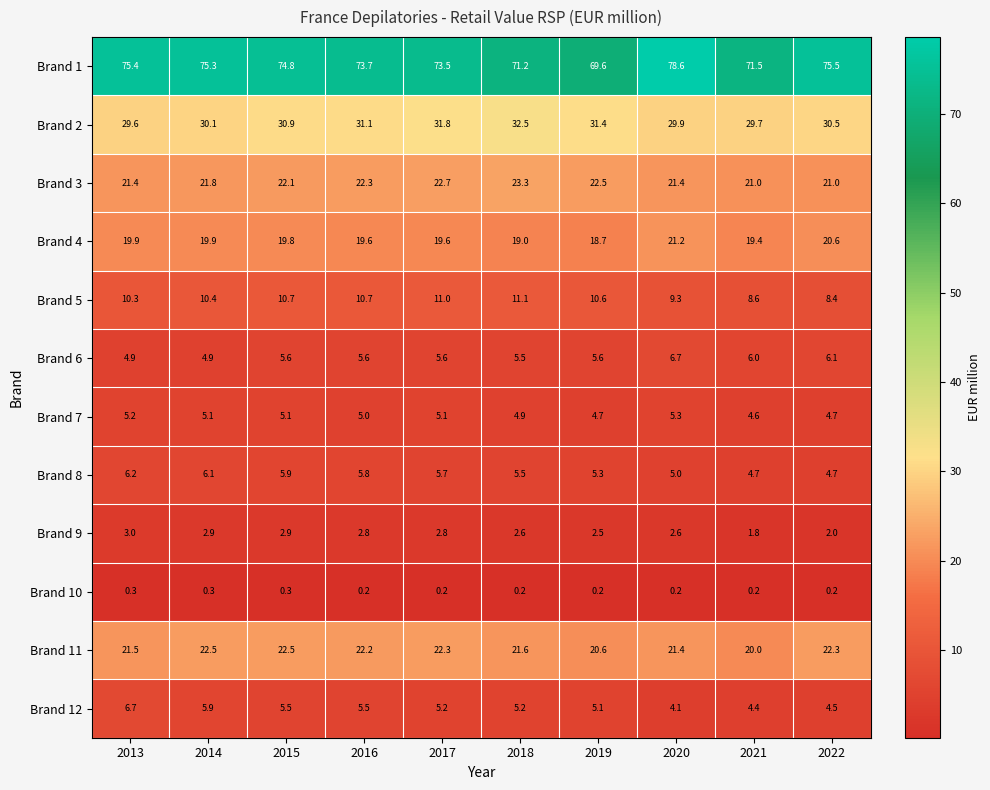

At 2019, list the series in order from largest to smallest.

Brand 1, Brand 2, Brand 3, Brand 11, Brand 4, Brand 5, Brand 6, Brand 8, Brand 12, Brand 7, Brand 9, Brand 10